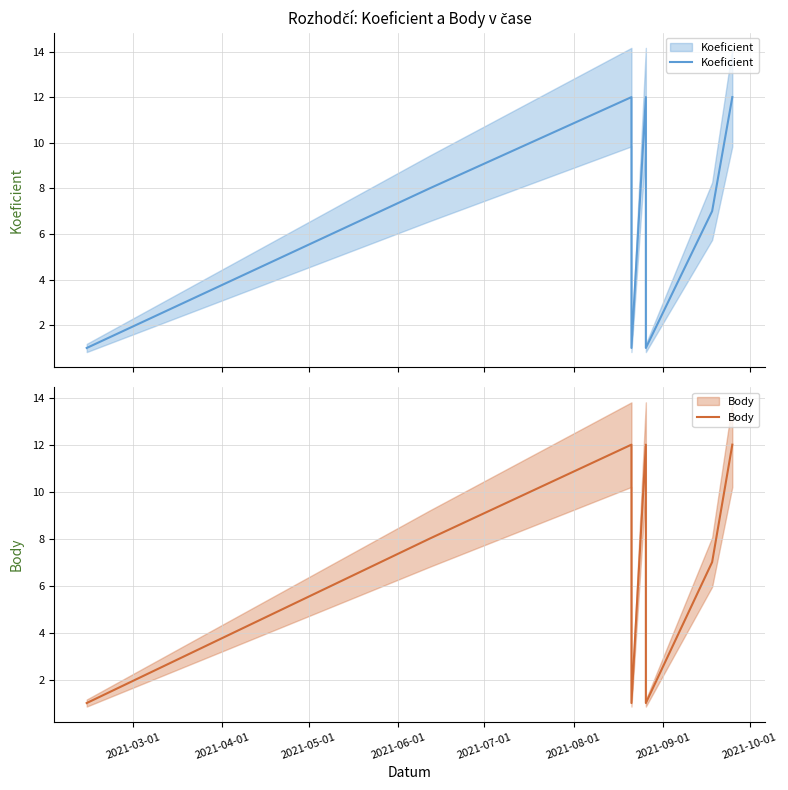

What are all the series names shown in the legend?

Koeficient, Body